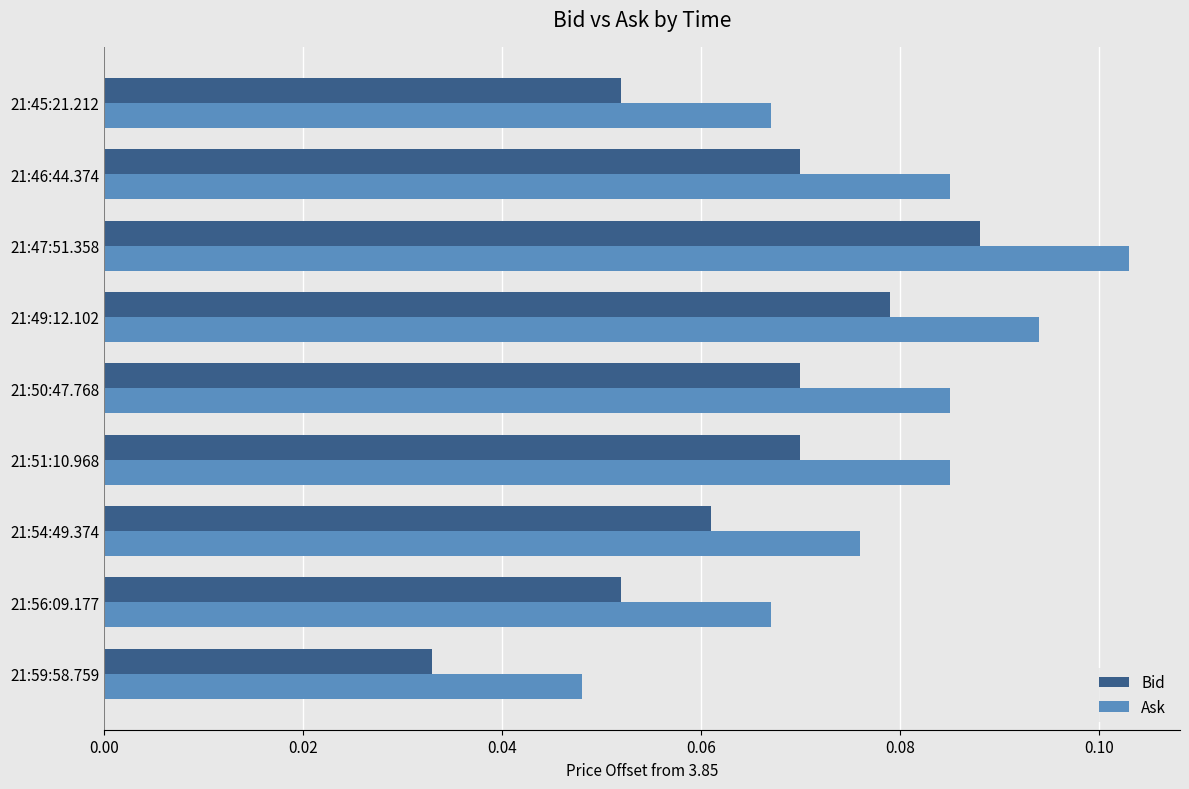

Count the Ask values in the range 0 to 1.

9